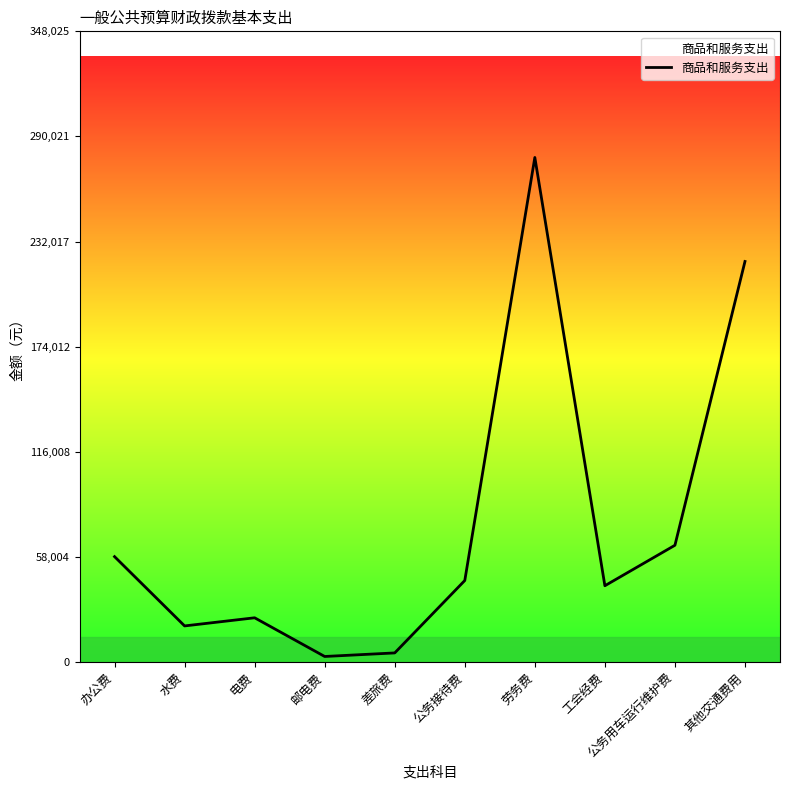

Read the value at 公务用车运行维护费.

64408.5